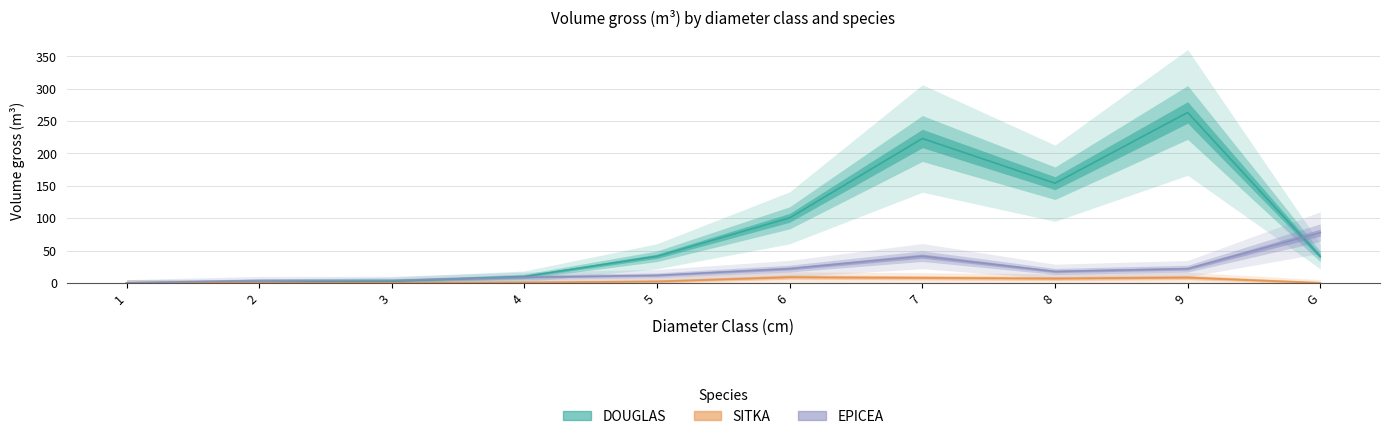

How many interior local valleys does the DOUGLAS series have?

1